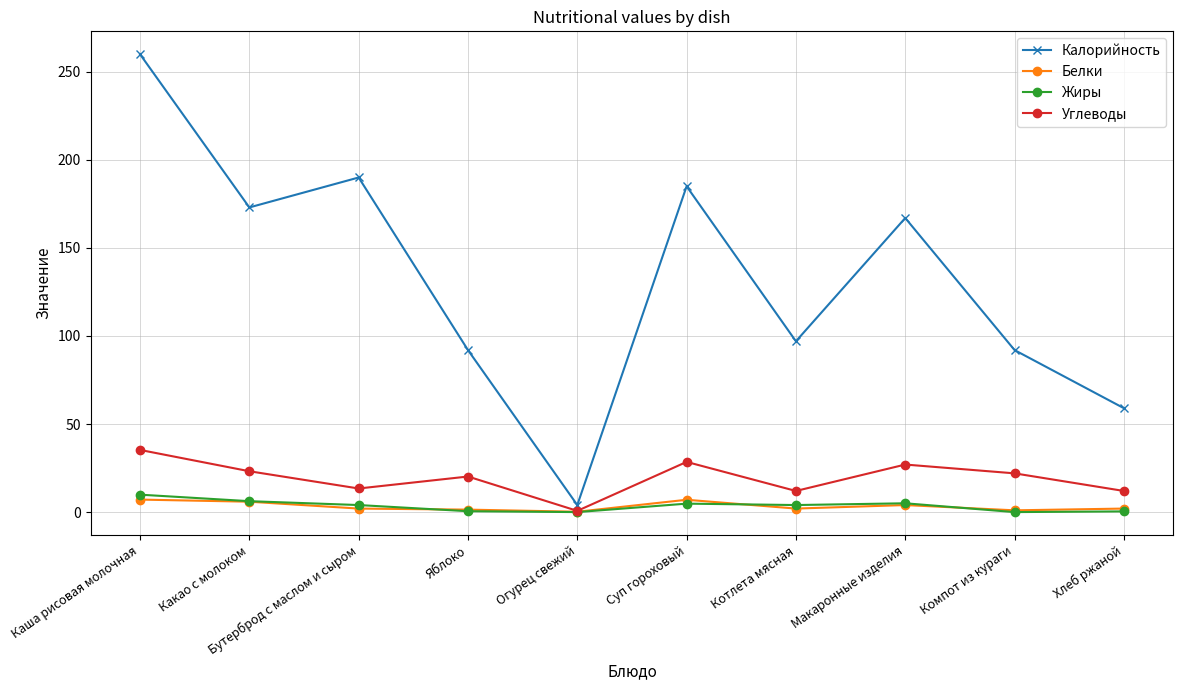

At which label does Калорийность reach its minimum?

Огурец свежий